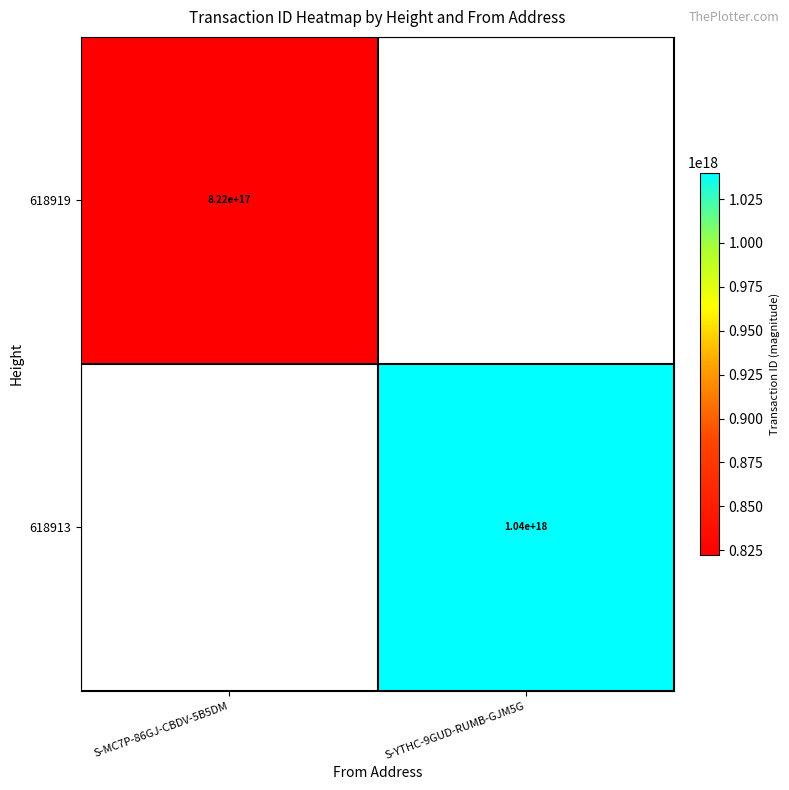

Is it true that 618913 equals 1040000000000000000 at S-YTHC-9GUD-RUMB-GJM5G?

True